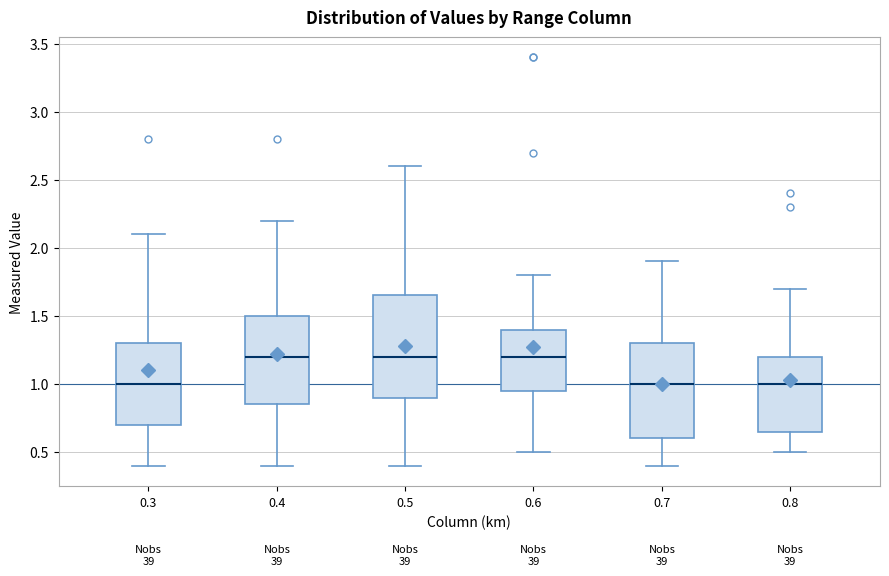

Where does the upper whisker of the box at x = 0.8 end on the y-axis? The values are not printed on the chart, so give them approximately, as read against the axis.

1.70